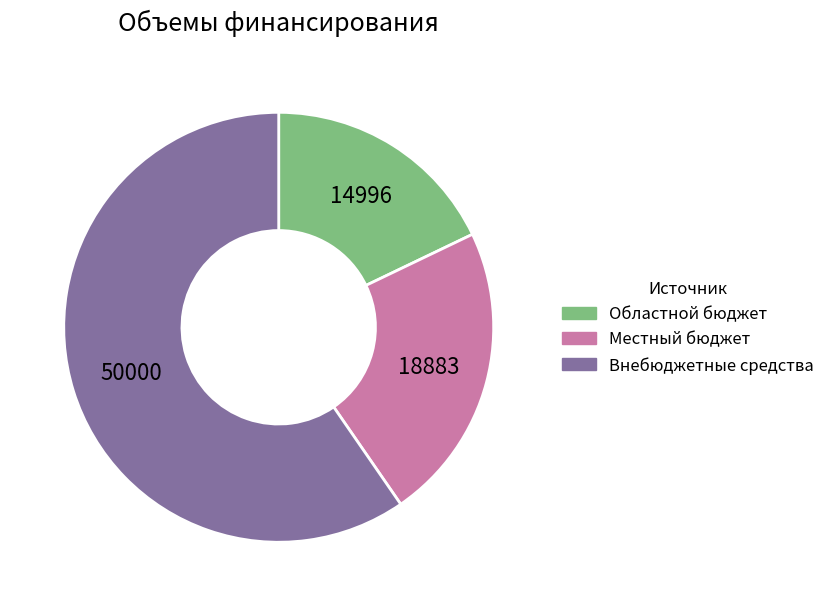

True or false: Областной бюджет accounts for 18% of the total.

True